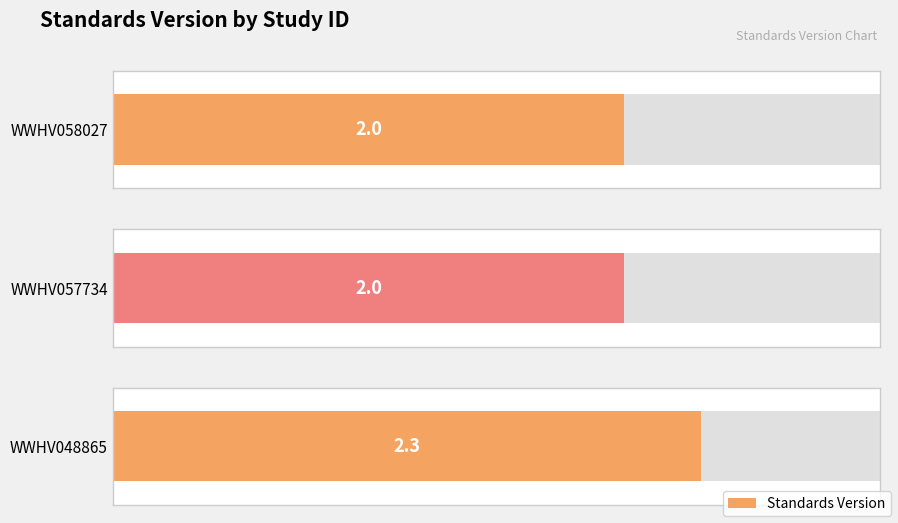

The chart shows a value of 2.0 at WWHV058027. True or false?

True